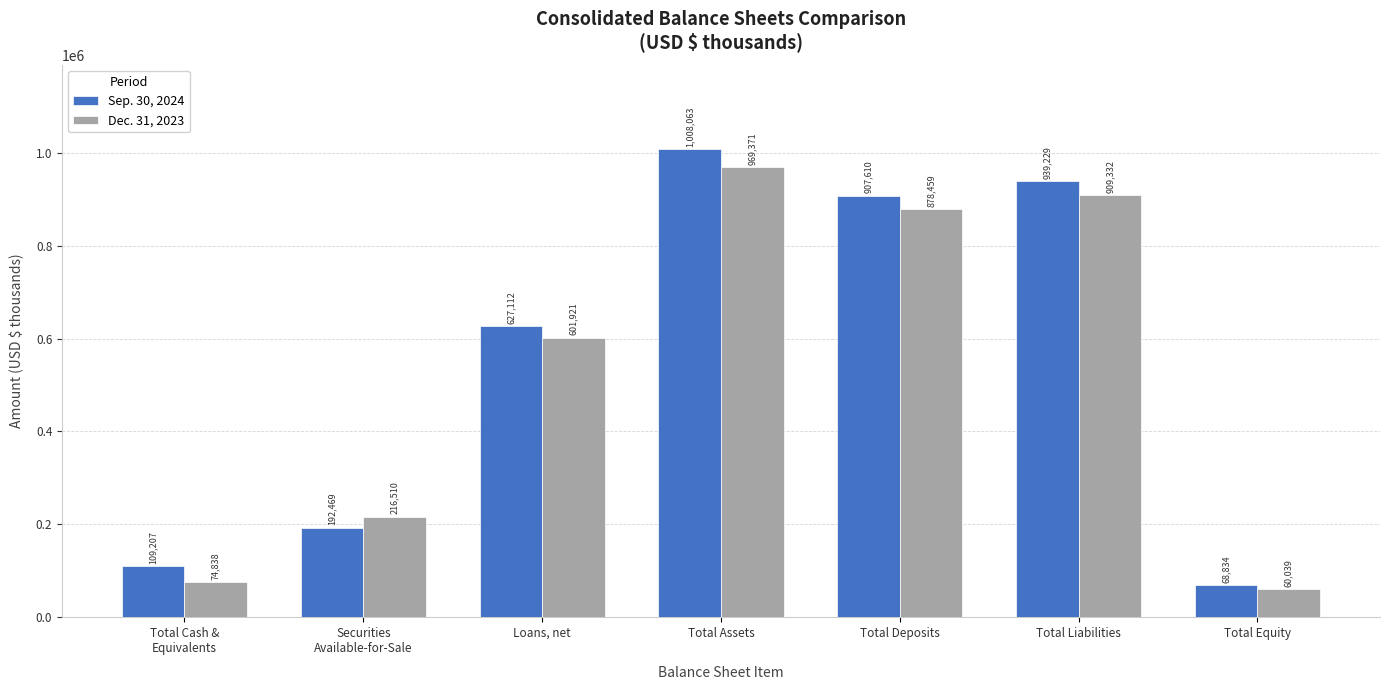

Rank the series by their maximum value, from highest to lowest.

Sep. 30, 2024, Dec. 31, 2023